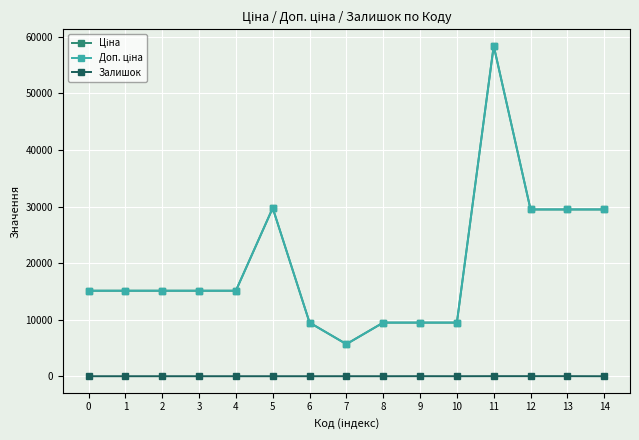

Reading left to right, list all the values displayed in this chart.

Ціна: 15120.0	15120.0	15120.0	15120.0	15120.0	29747.2	9480.1	5673.8	9480.1	9480.1	9480.1	58426.5	29491.5	29491.5	29491.5
Доп. ціна: 15120.0	15120.0	15120.0	15120.0	15120.0	29747.2	9480.1	5673.8	9480.1	9480.1	9480.1	58426.5	29491.5	29491.5	29491.5
Залишок: 0.0	0.0	0.0	0.0	0.0	0.0	0.0	2.0	0.0	8.0	2.0	12.0	11.0	11.0	0.0